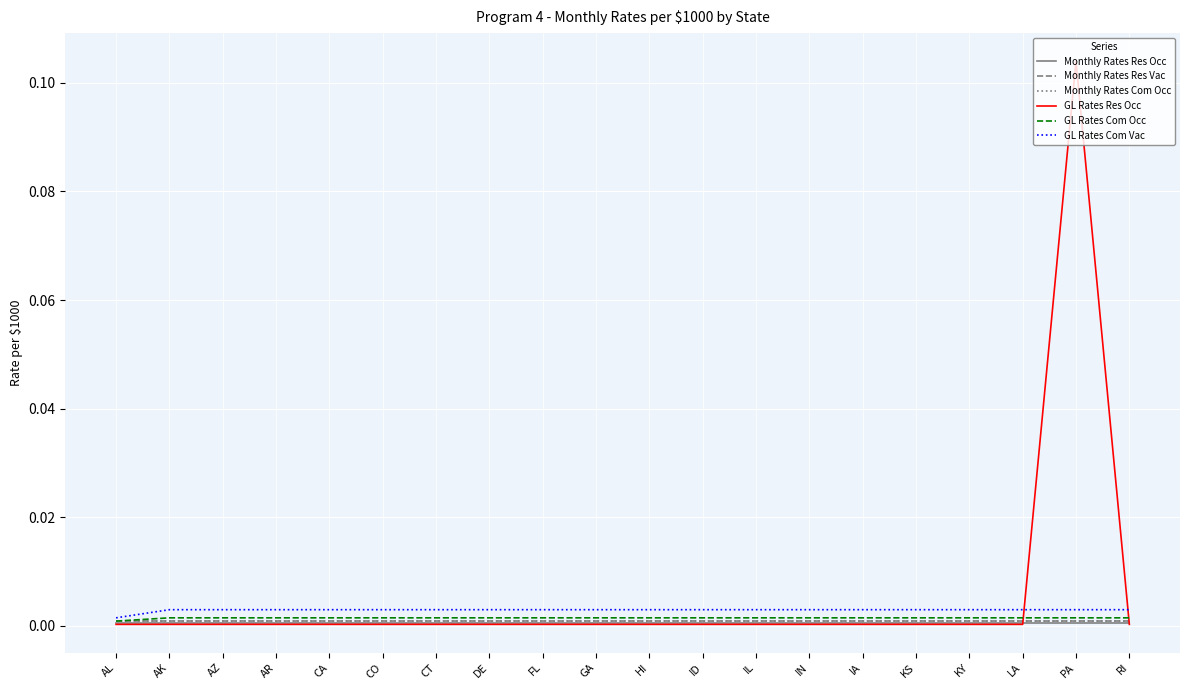

What is the label of the 13th point from the left?

IL